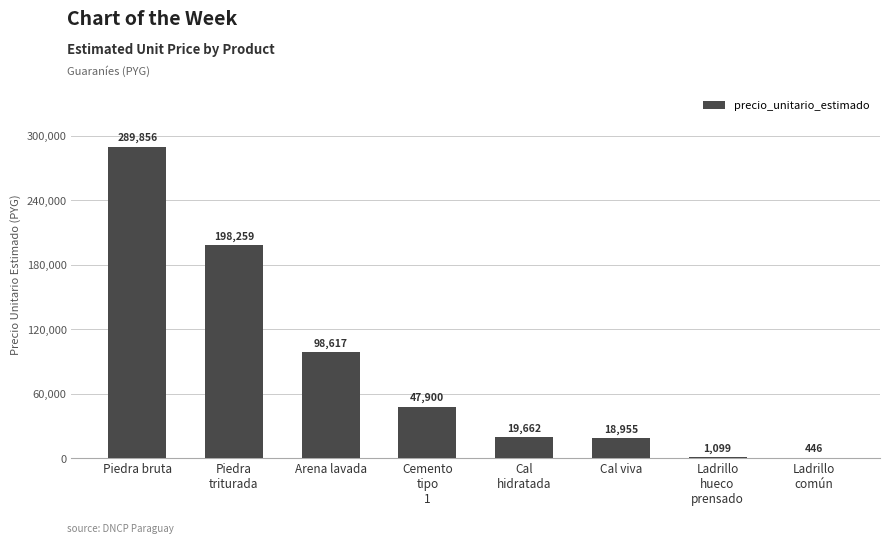

Is it true that the value at Arena lavada is 135594?

False